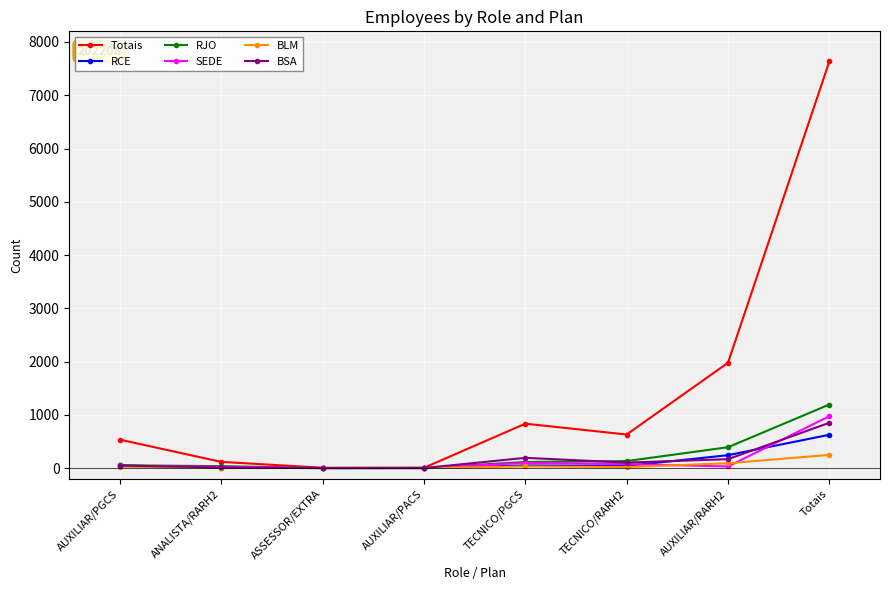

How many interior local valleys does the Totais series have?

2